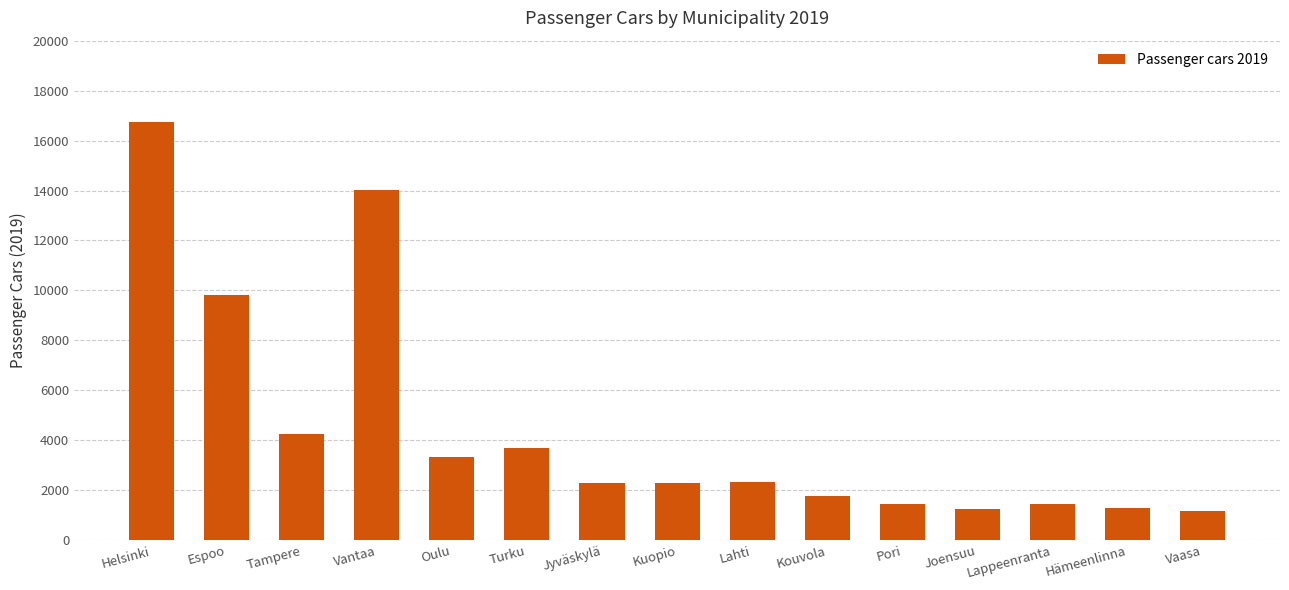

At which label is the value closest to 8939?

Espoo